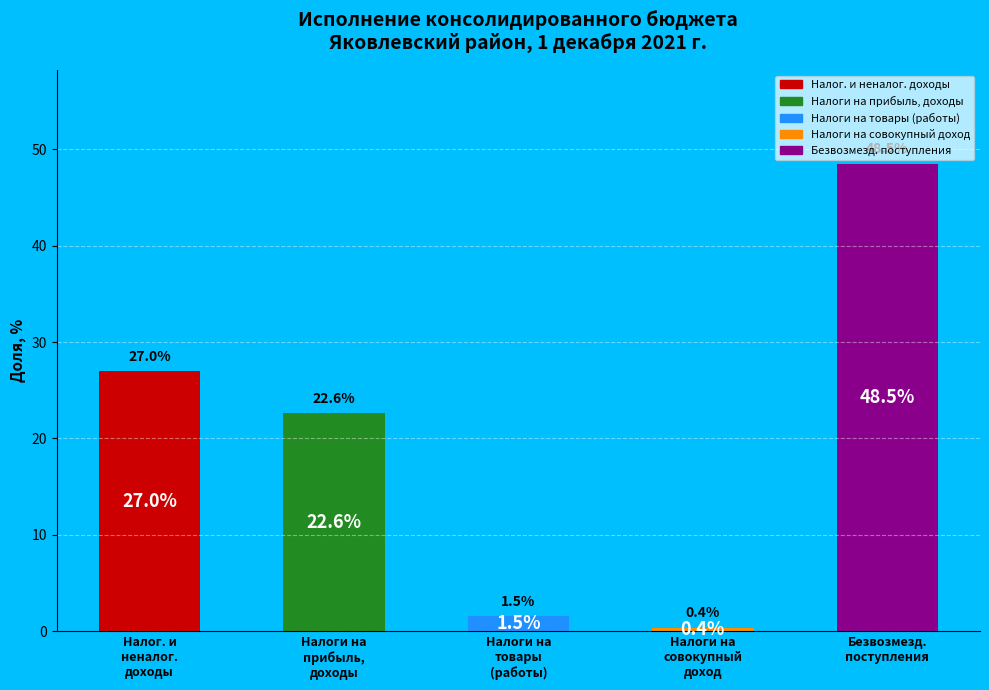

What is the difference between the maximum and minimum values?

48.1